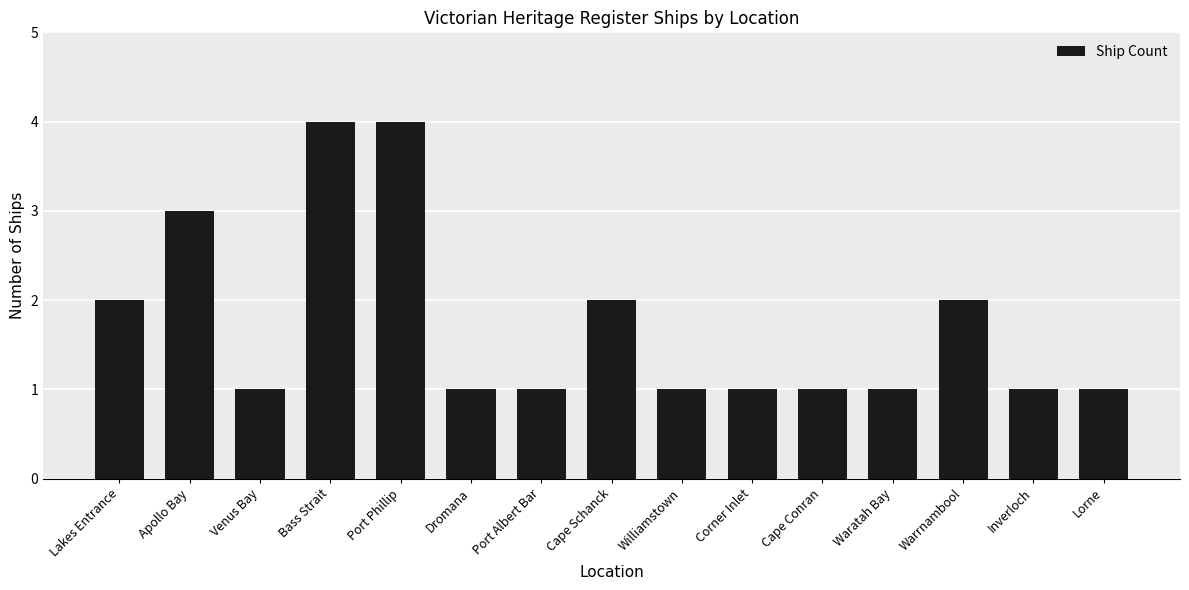

What is the greatest value displayed?

4